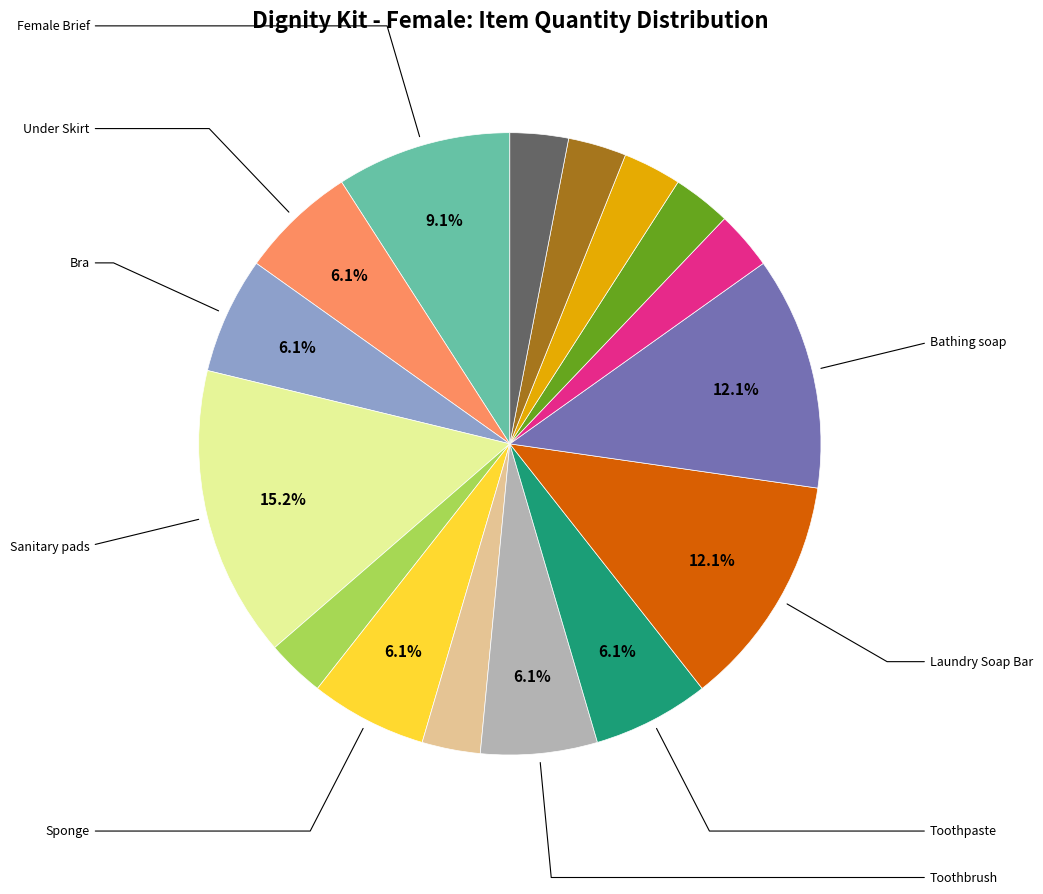

To the nearest percent, what is the difference between the largest and smallest slice percentages?

12%